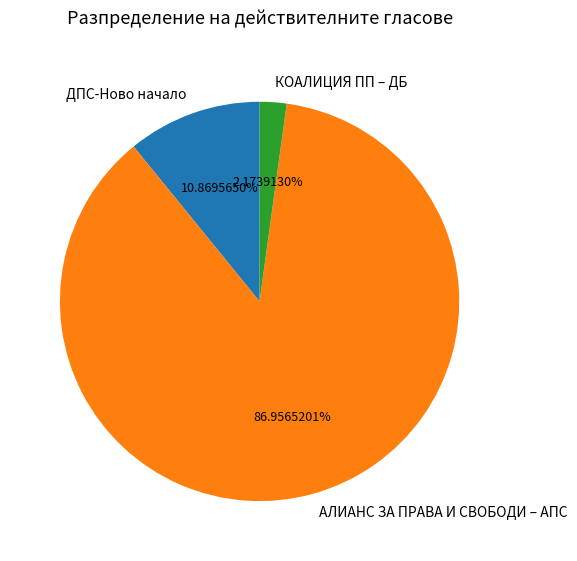

Approximately how many times larger is the value at ДПС-Ново начало compared to АЛИАНС ЗА ПРАВА И СВОБОДИ – АПС?

0.1